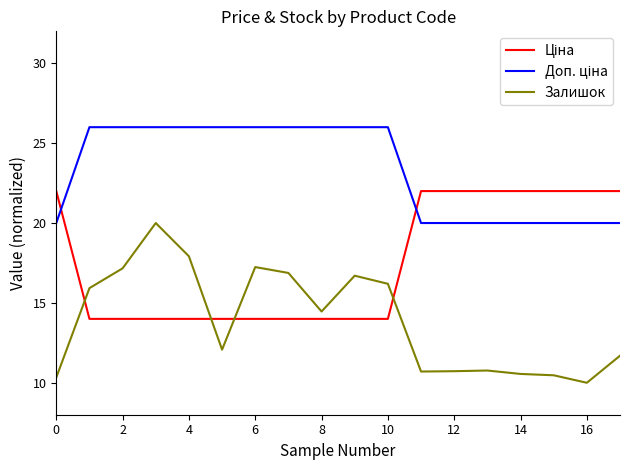

What is the smallest value displayed?

10.0